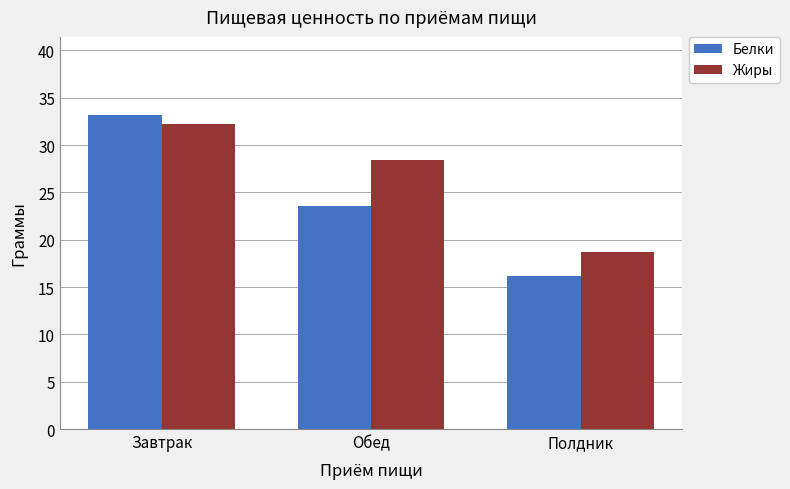

Is it true that Жиры equals 17.0 at Завтрак?

False